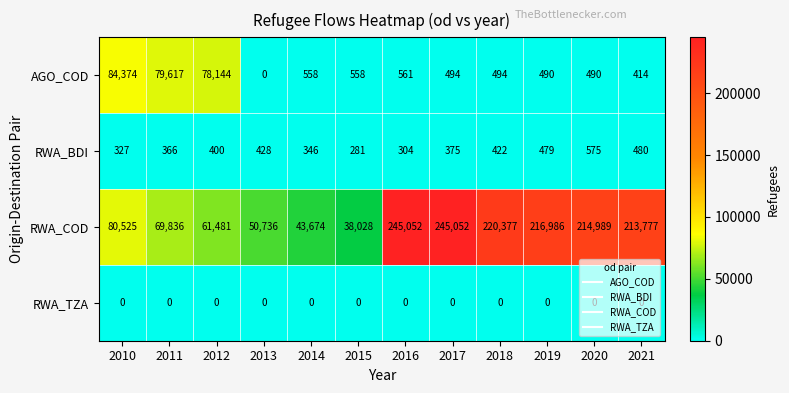

What value does the AGO_COD series have at 2017, to the nearest 50?

500